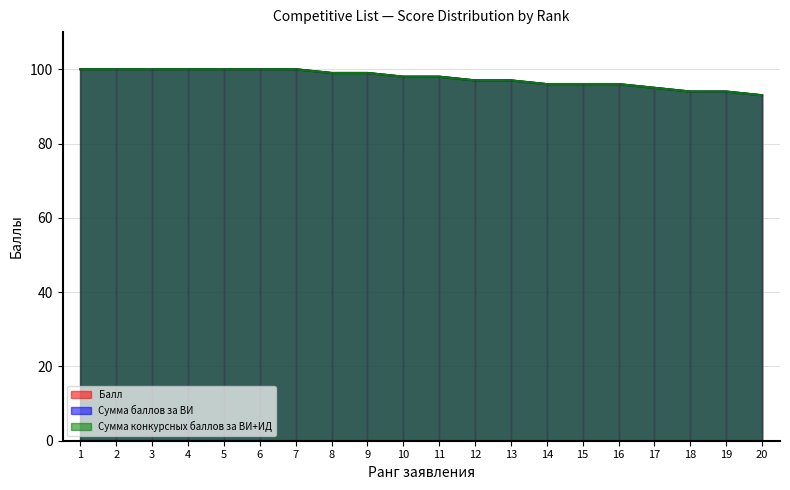

True or false: Балл has more than 2 points higher than both neighbors.

False